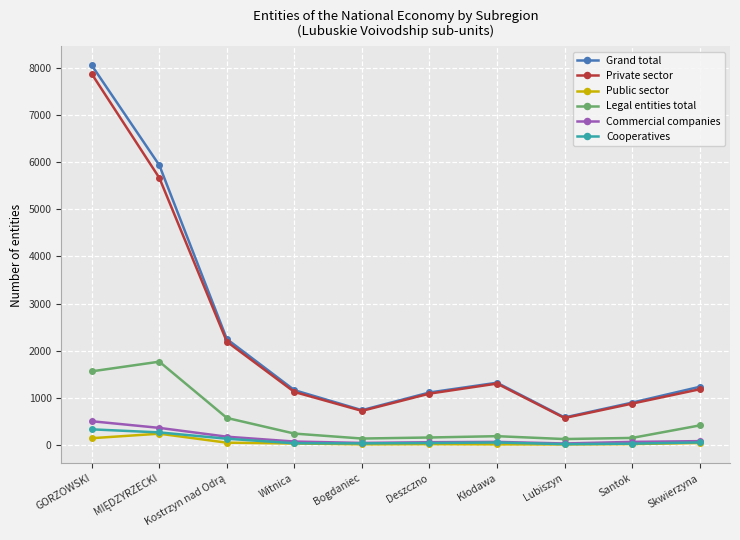

What is the average value of the Grand total series?

2327